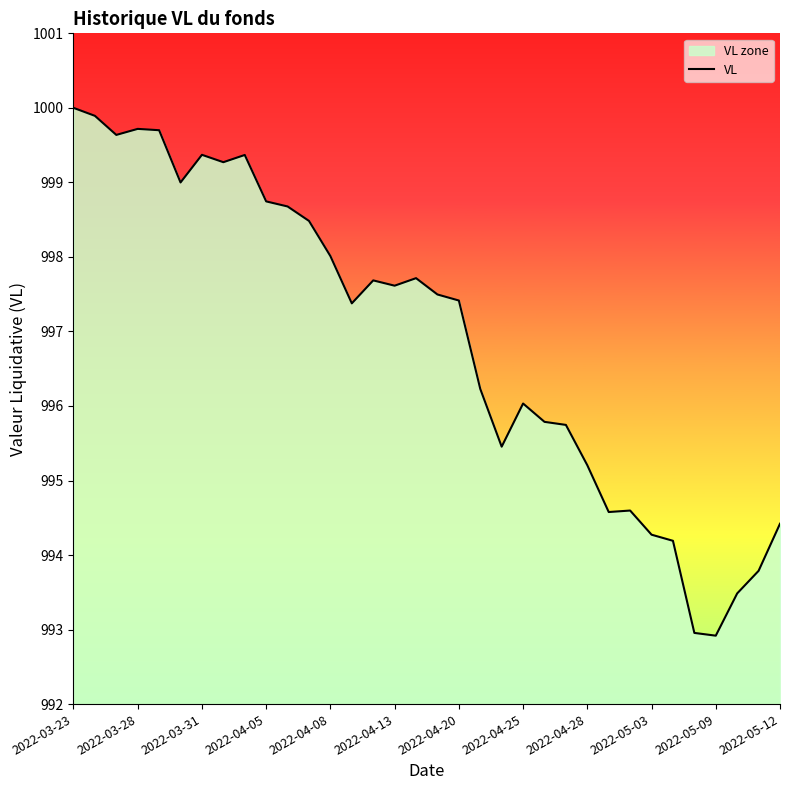

The chart shows a value of 997.6 at 2022-04-13. True or false?

True